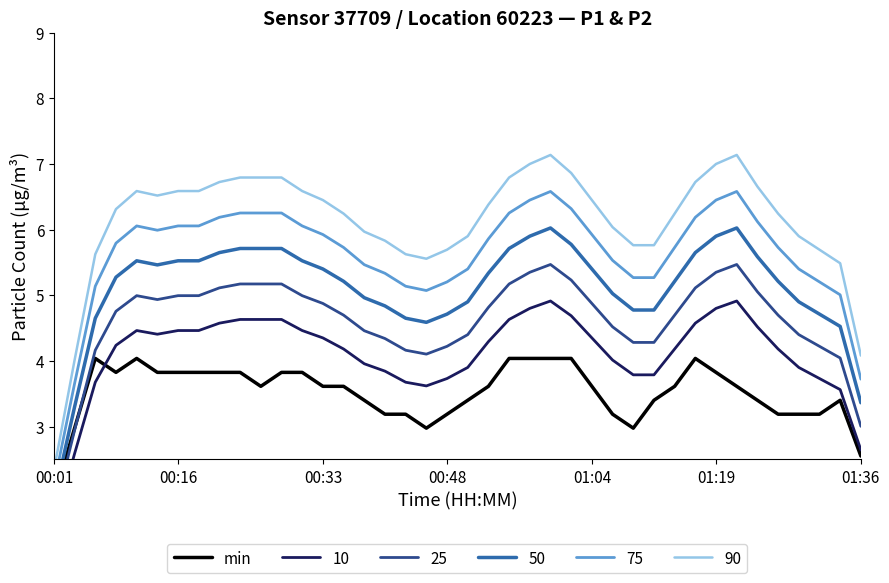

Is it true that the value at 12 is 3.8?

True